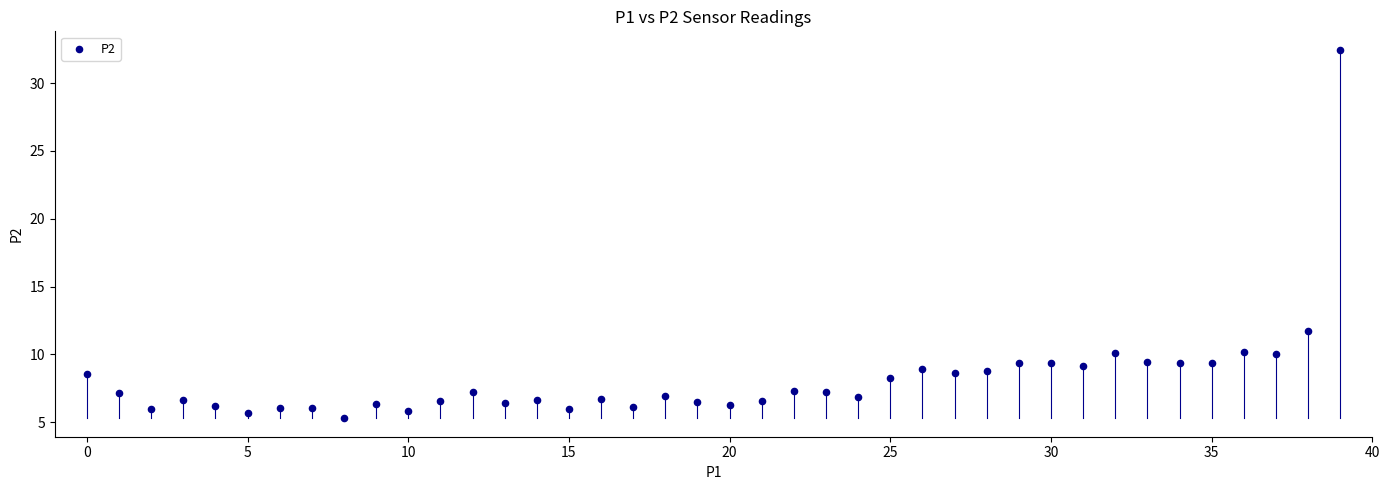

What Y value in the scatter plot is closest to 18?

11.7